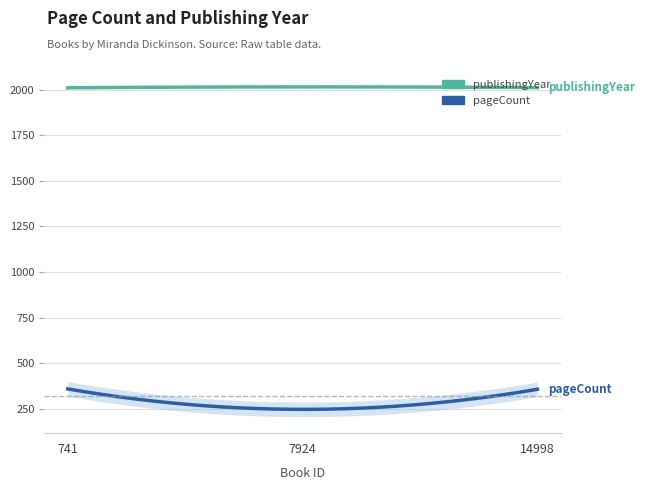

Is it true that publishingYear equals 2011 at 14998?

True